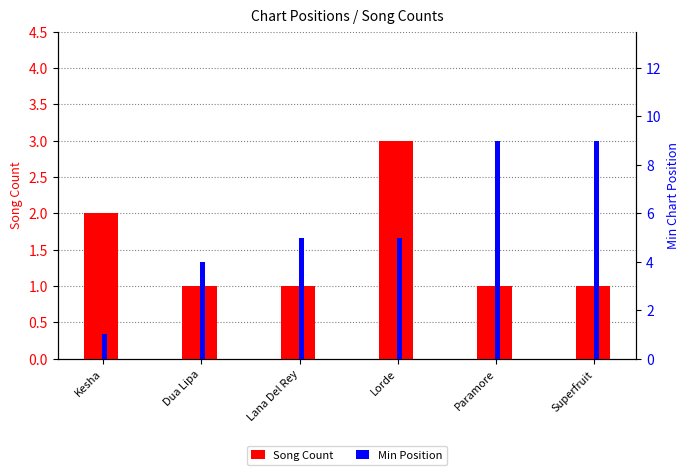

Where is Min Position nearest to the value 5?

Lana Del Rey